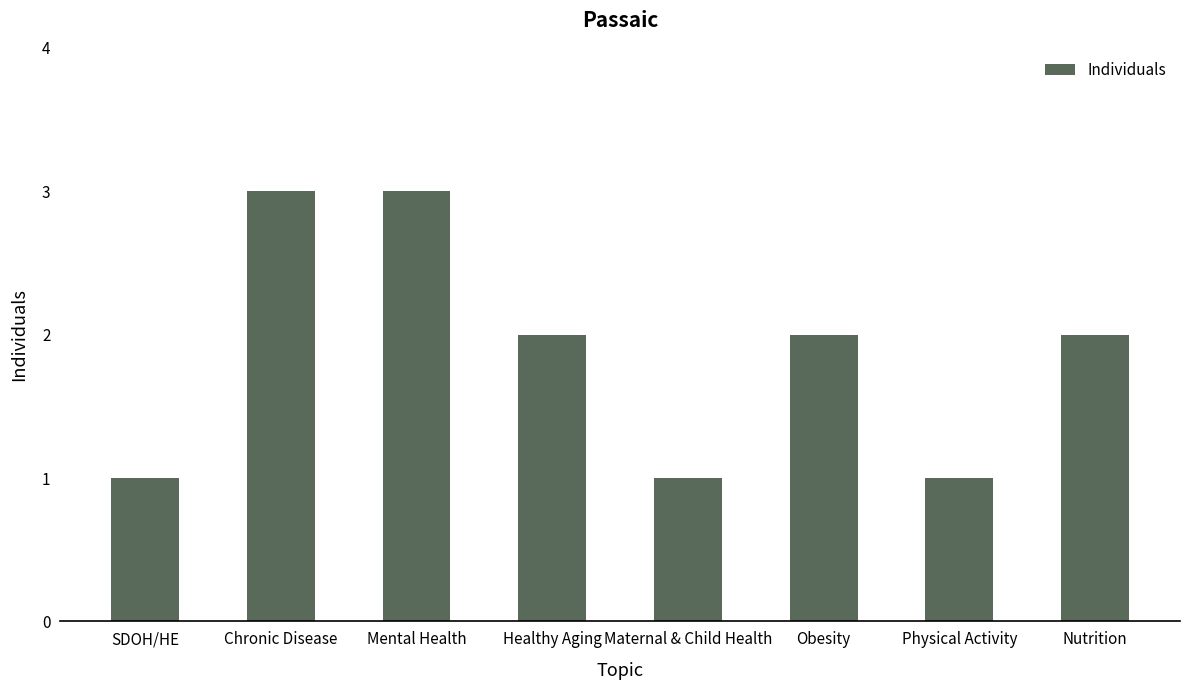

What is the ratio of the value at Healthy Aging to the value at SDOH/HE?

2.0